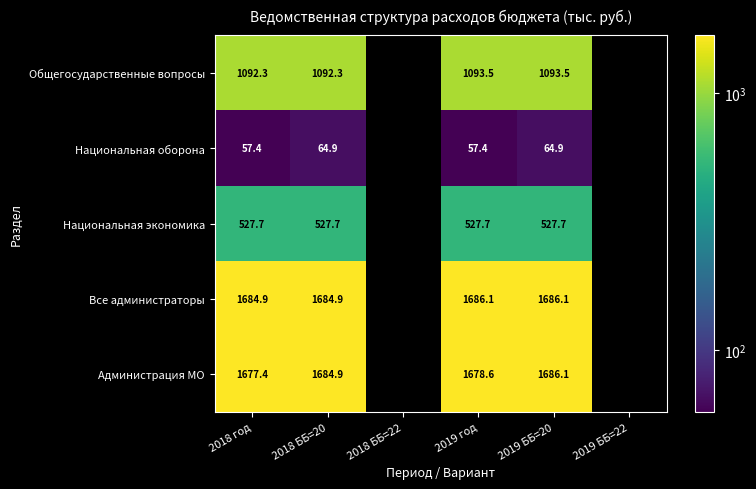

Rank the series at 2018 год from highest to lowest value.

Все администраторы, Администрация МО, Общегосударственные вопросы, Национальная экономика, Национальная оборона